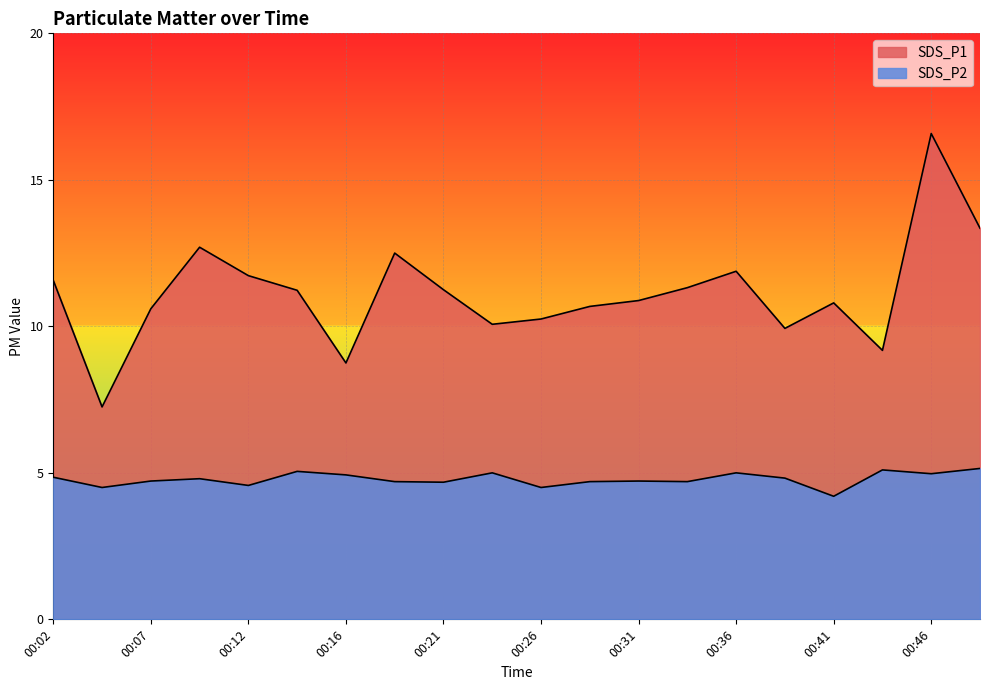

How many lines are shown in the chart?

2